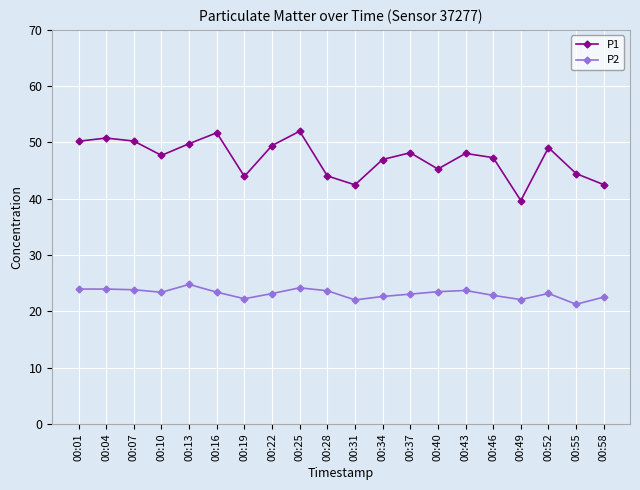

What is the highest value of the P2 series?

24.8